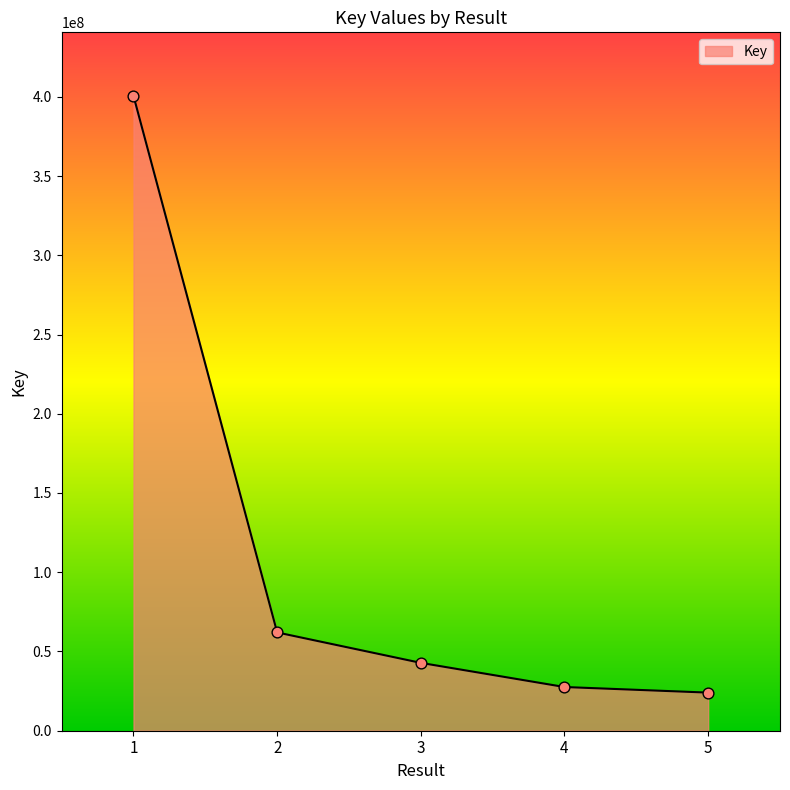

What is the change in value from 1 to 4?

-373027414